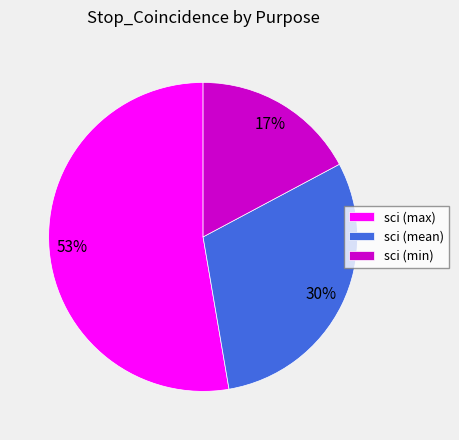

What is the largest slice in the pie chart?

sci (max)